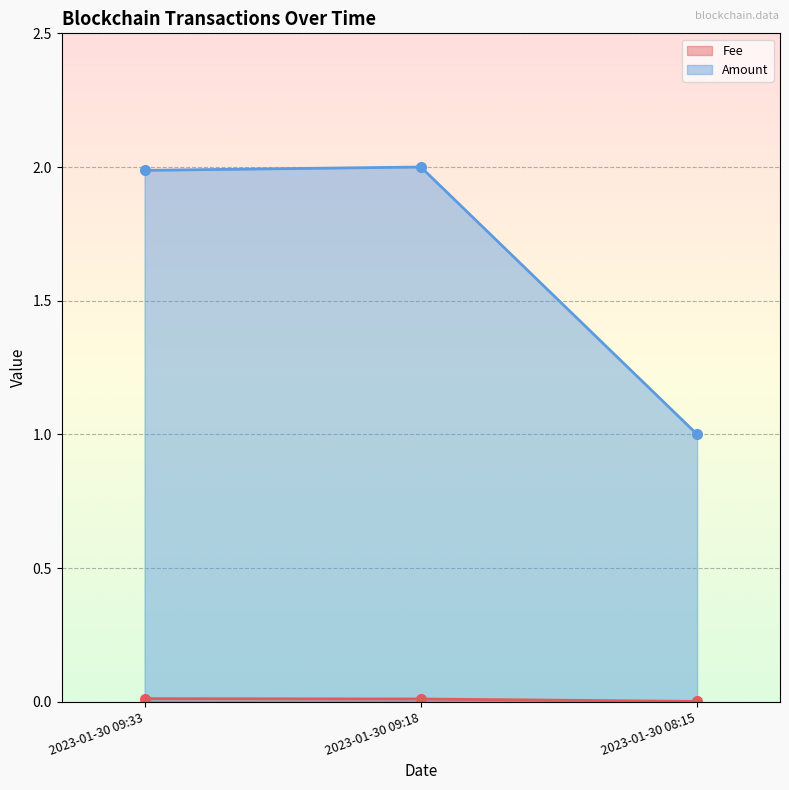

Which series has the largest total across all categories?

Amount